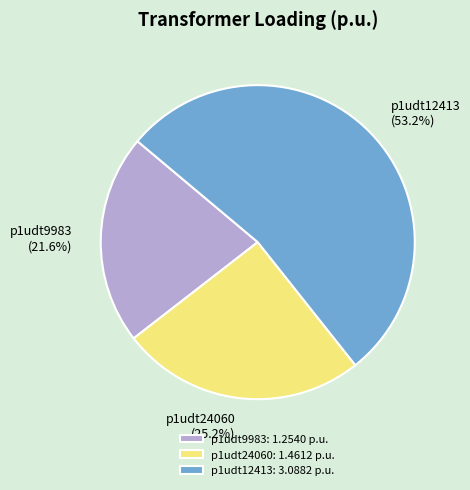

Rank the categories by value from lowest to highest.

p1udt9983: 1.2540 p.u., p1udt24060: 1.4612 p.u., p1udt12413: 3.0882 p.u.